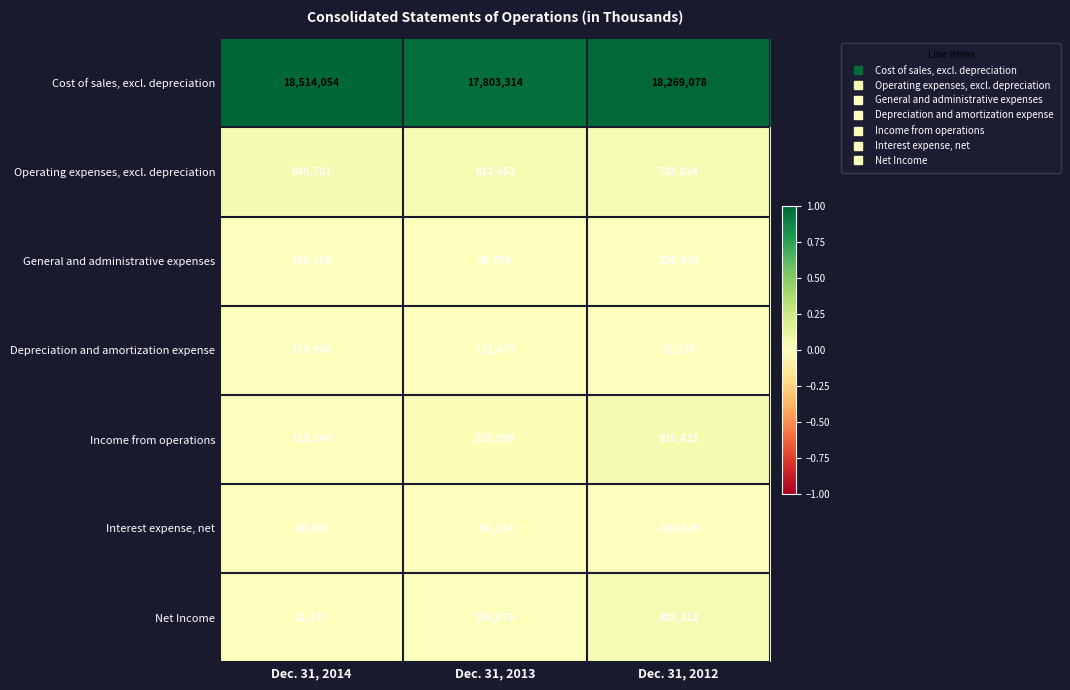

At how many categories does at least one series exceed 0?

3